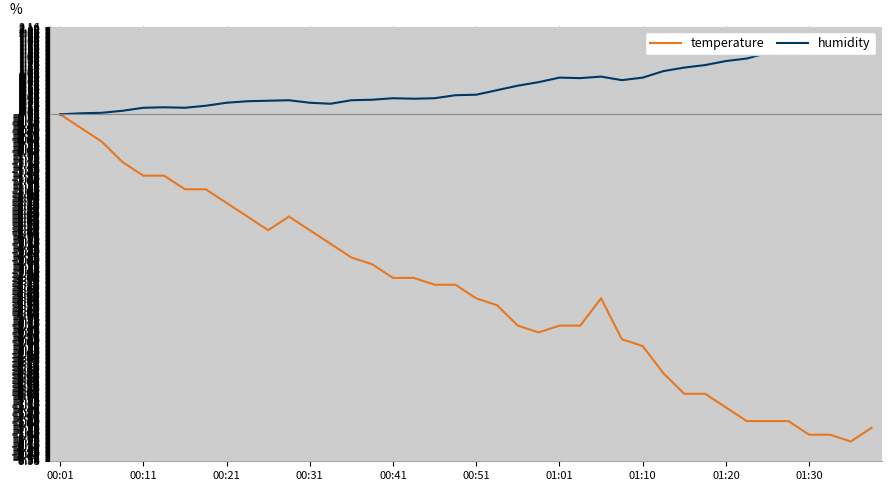

At which category is the sum across all series the highest?

00:01